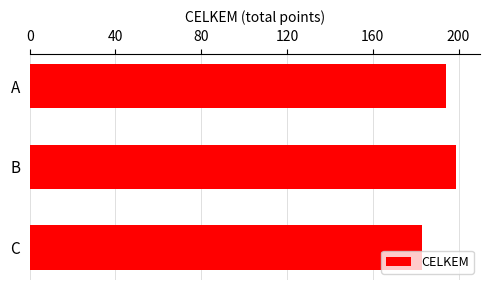

Reading bottom to top, what are all the values shown in this chart?

C=183	B=199	A=194